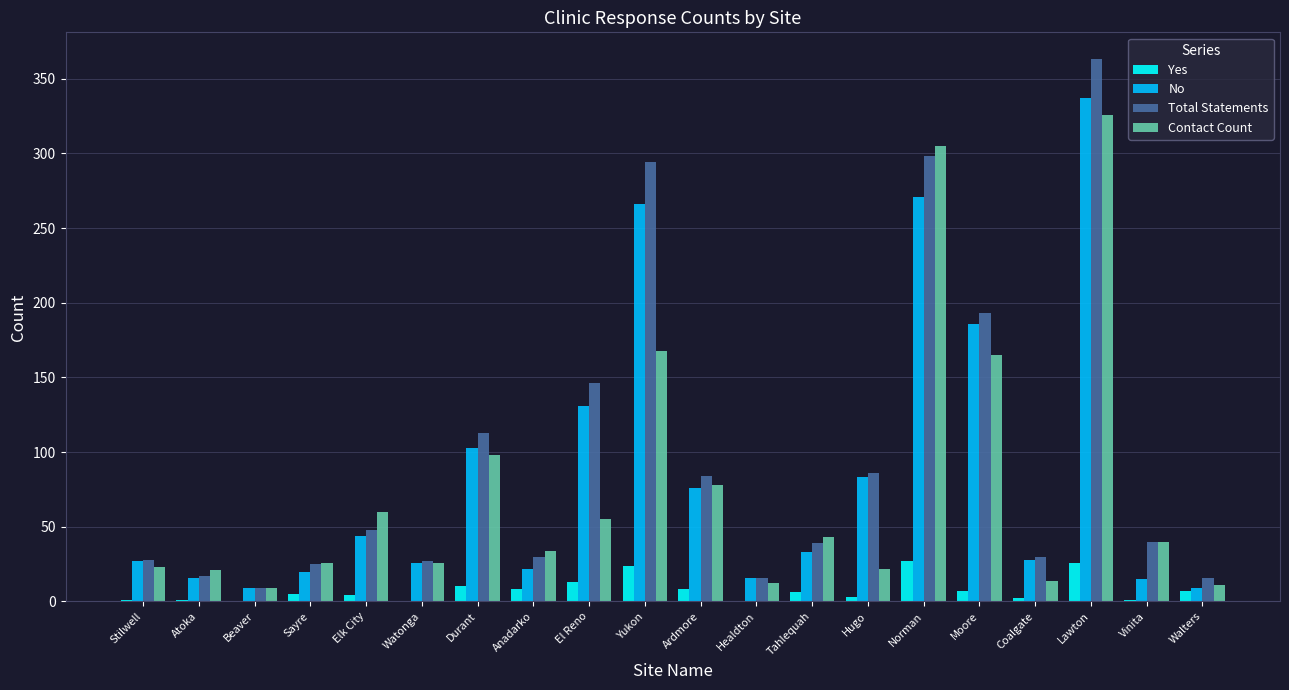

At which label does No first exceed 33?

Elk City